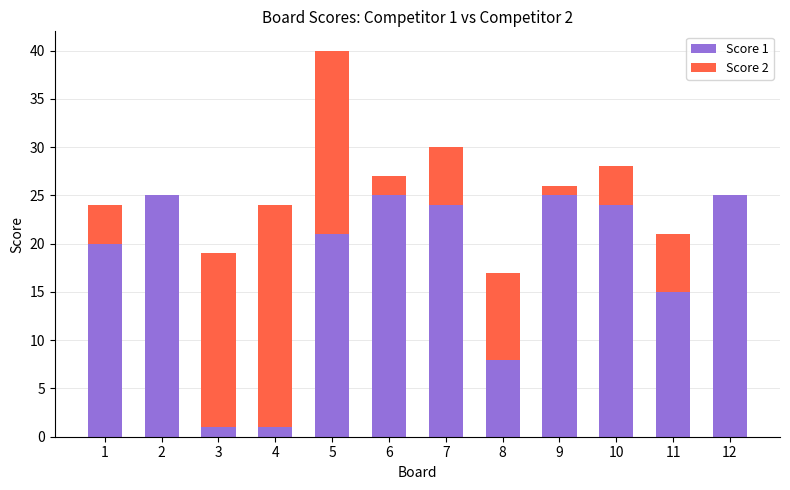

At which category is the sum across all series the highest?

5